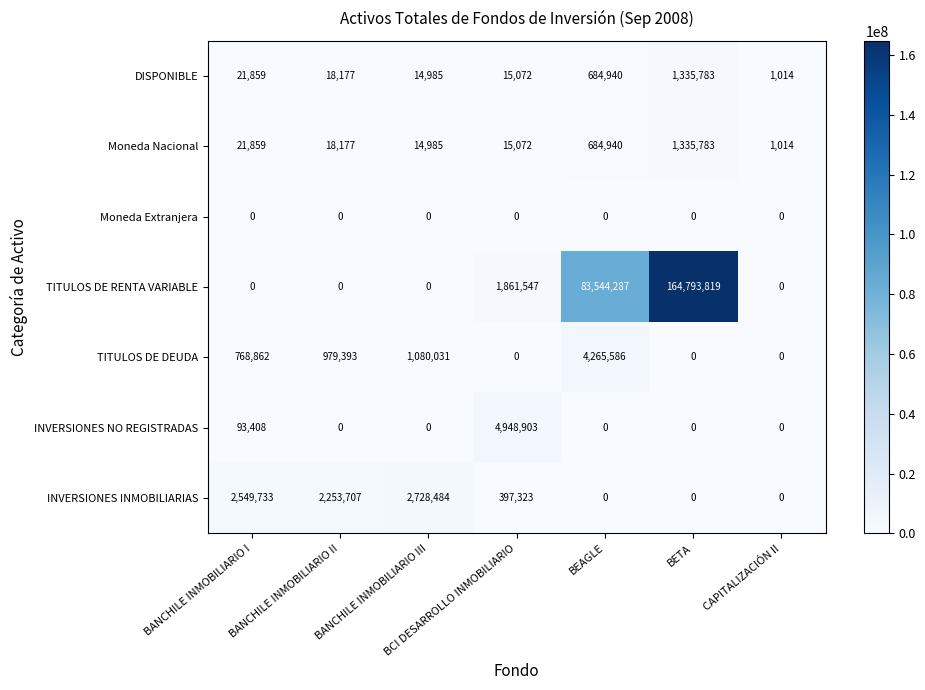

The value of INVERSIONES INMOBILIARIAS at BANCHILE INMOBILIARIO II is 948677. True or false?

False